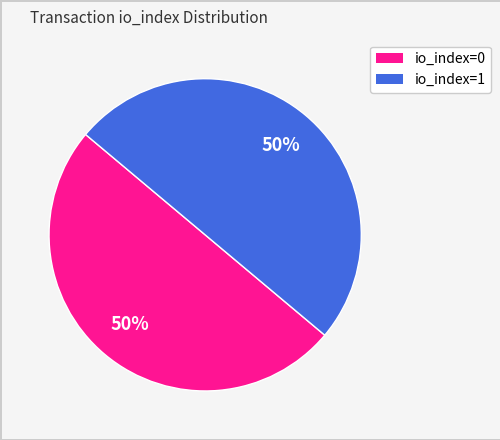

What is the ratio of the value at io_index=0 to the value at io_index=1?

1.0